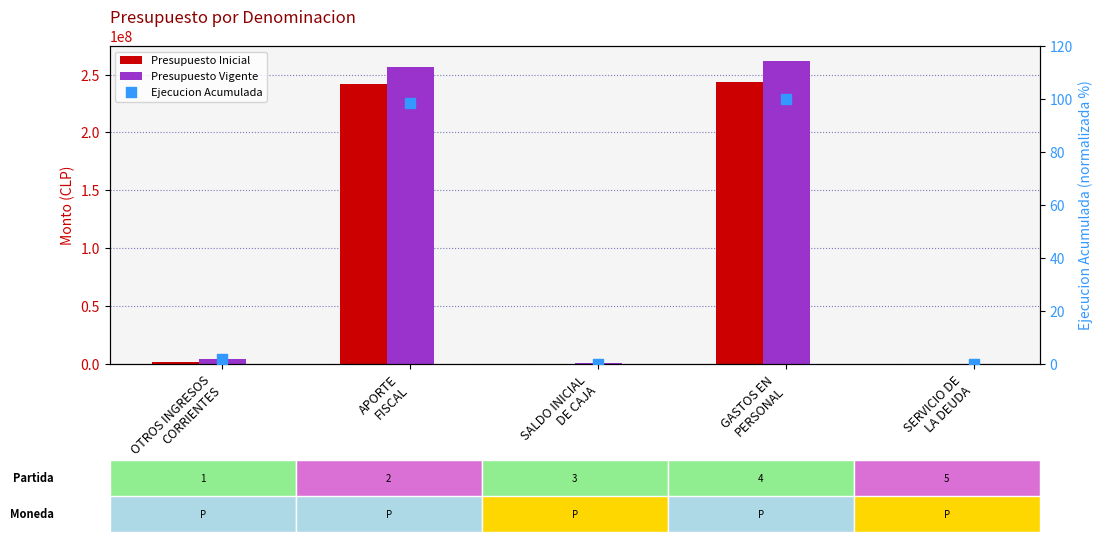

What are all the series names shown in the legend?

Presupuesto Inicial, Presupuesto Vigente, Ejecucion Acumulada